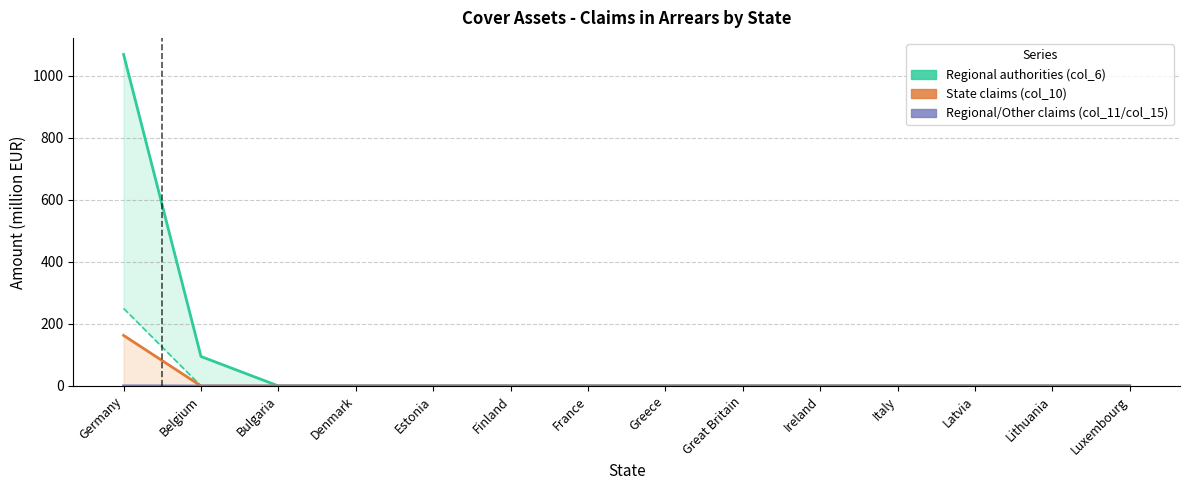

What is the label of the 7th point from the left?

France